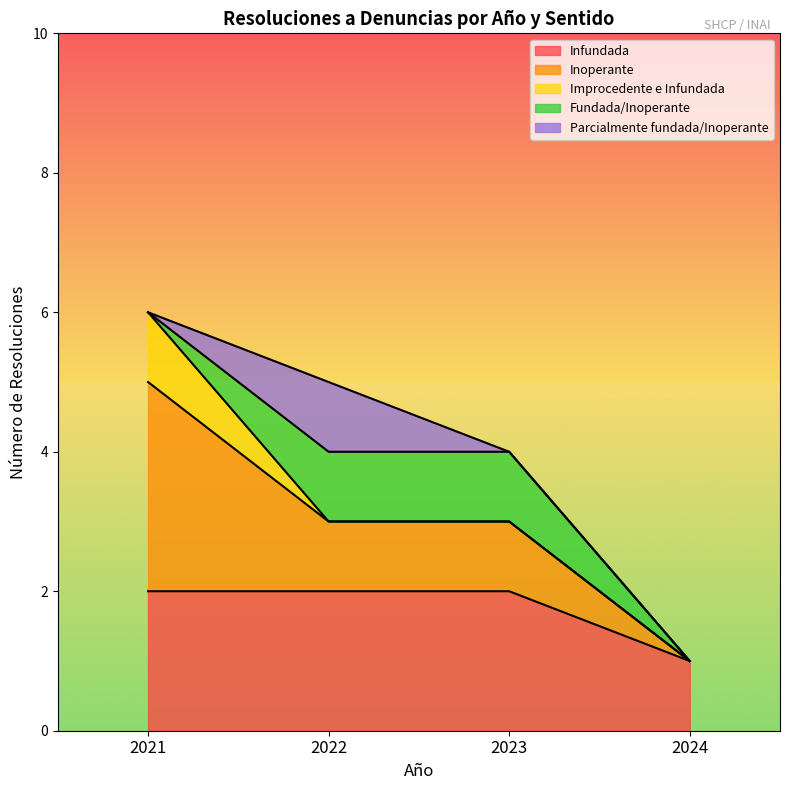

The Infundada series shows 3 at 2023. True or false?

False